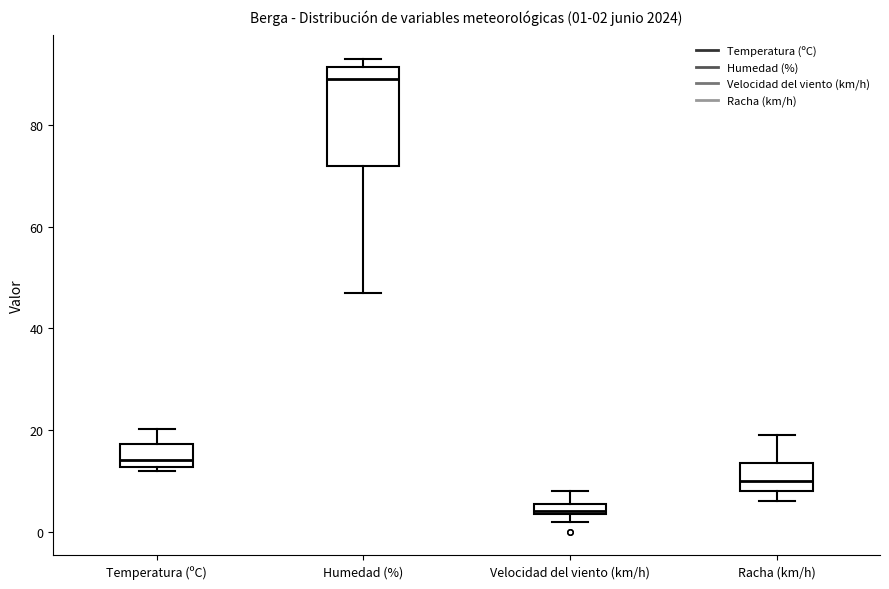

Which box has the highest median line?

Humedad (%)